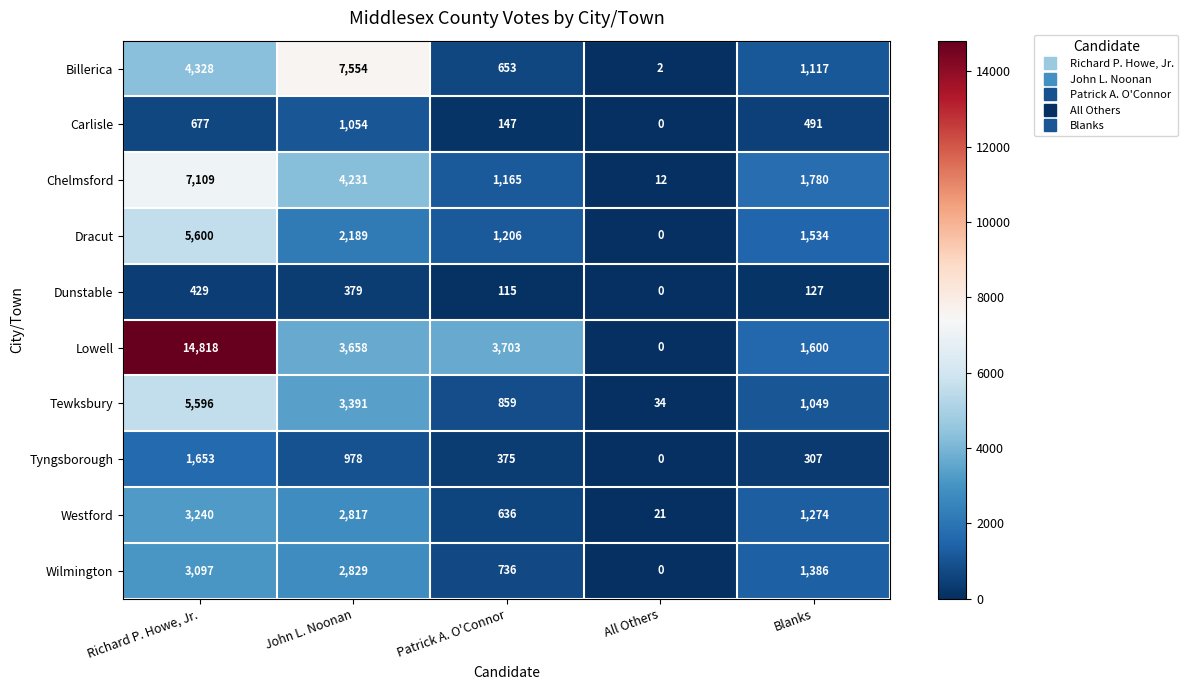

What is the difference between the second highest and second lowest values in the Chelmsford series?

3066